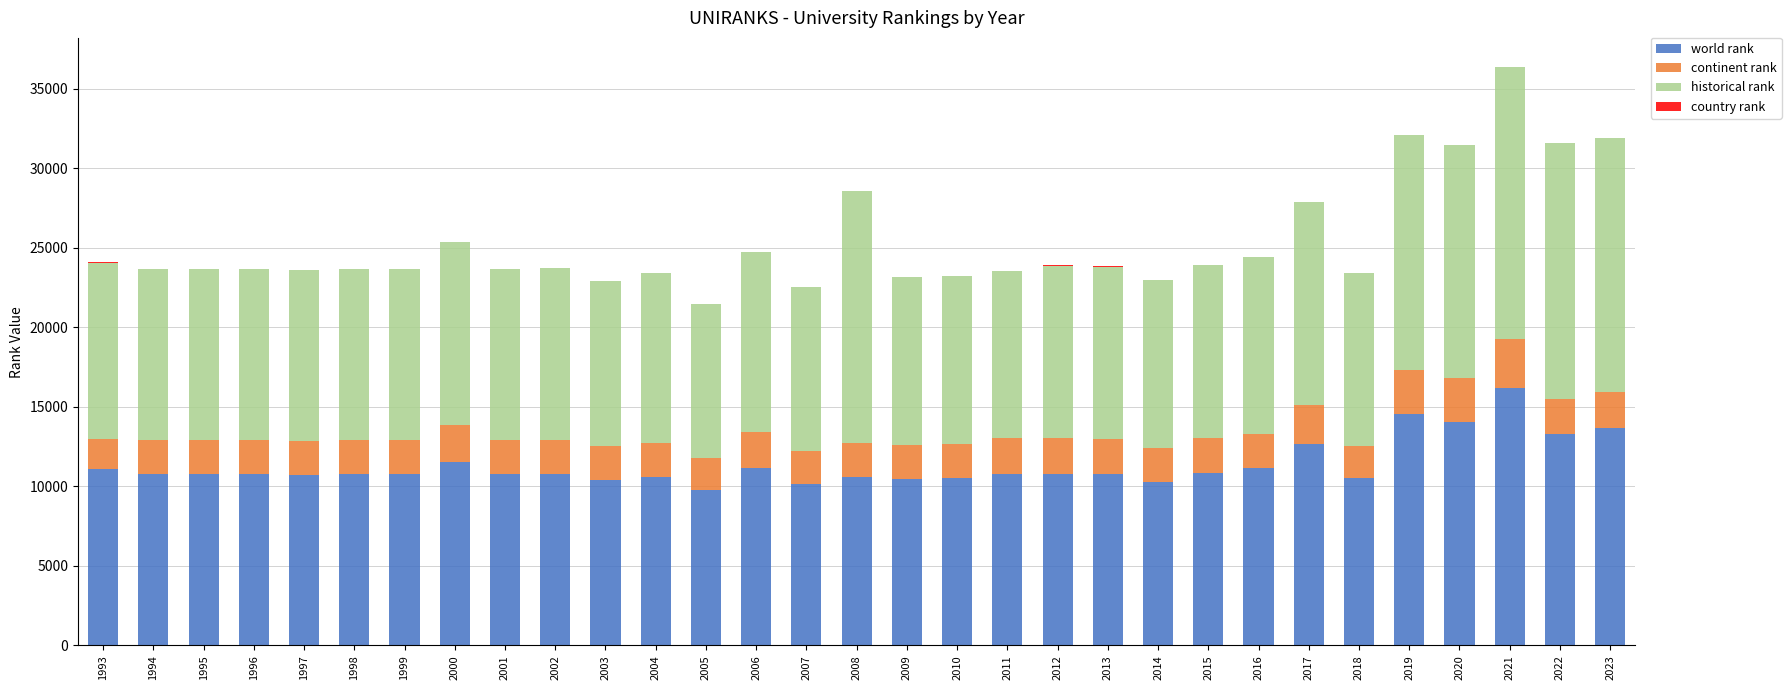

Is it true that world rank equals 15048 at 2003?

False